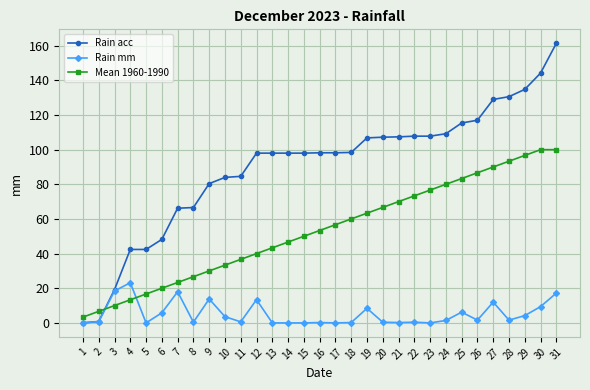

At 30, list the series in order from largest to smallest.

Rain acc, Mean 1960-1990, Rain mm